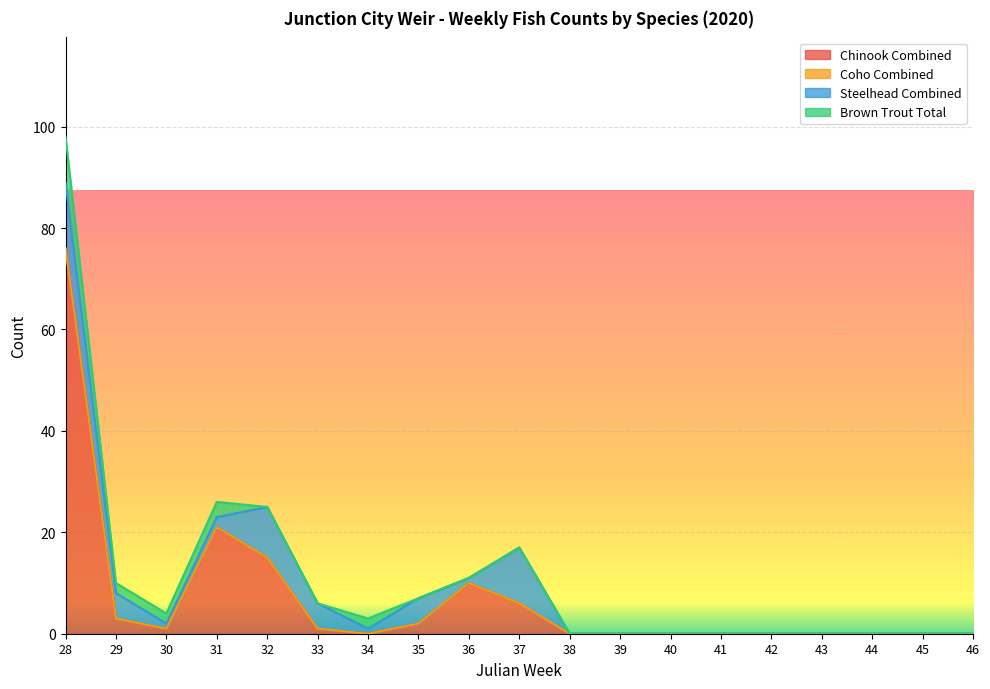

How many lines are shown in the chart?

4